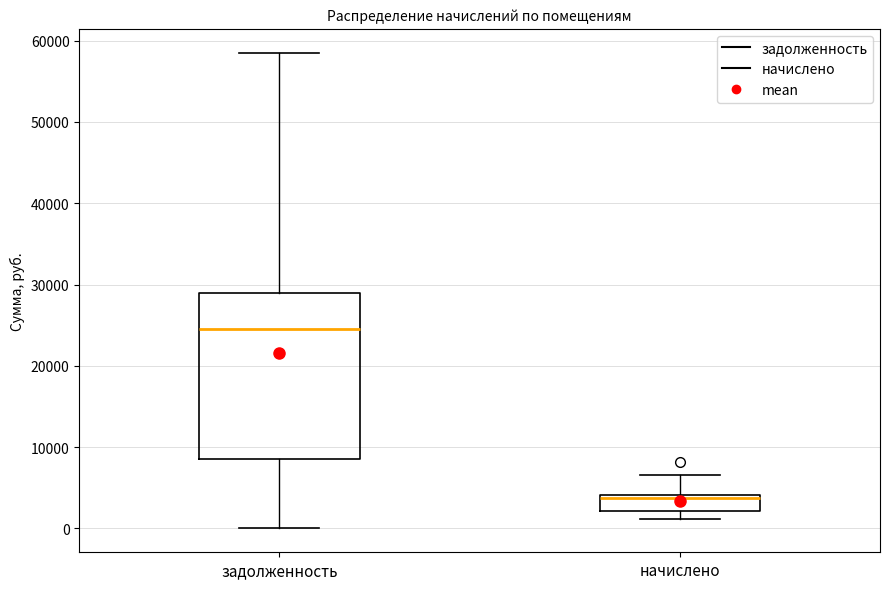

Reading left to right, transcribe this box plot: for each box, give where its median line is, the range the box spans, and where its two whiskers end, as read against the y-axis. The values are not printed on the chart, so give them approximately, as read against the axis.

задолженность: median 25000, box 9000 to 29000, whiskers 0 to 59000
начислено: median 4000 (just below the box's upper edge), box 2000 to 4000, whiskers 1000 to 7000